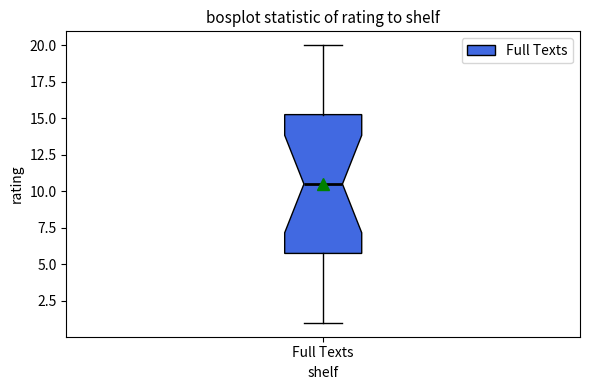

Read this box plot against the y-axis: the position of the median line, the range covered by the box, and the ends of both whiskers. The values are not printed on the chart, so give them approximately, as read against the axis.

median 10.5, box 6.0 to 15.5, whiskers 1.0 to 20.0